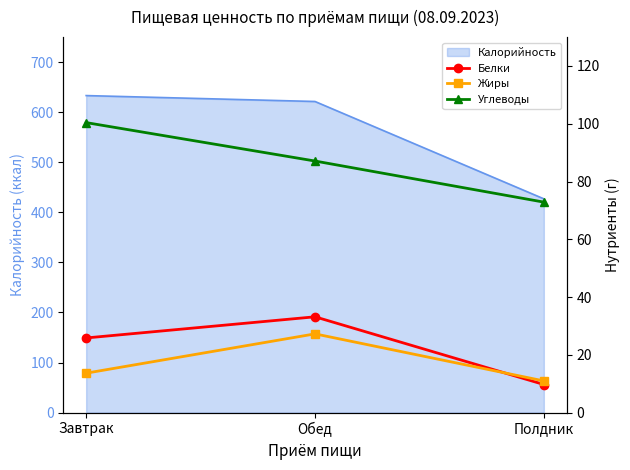

Which category has the lowest value in the Калорийность series?

Полдник